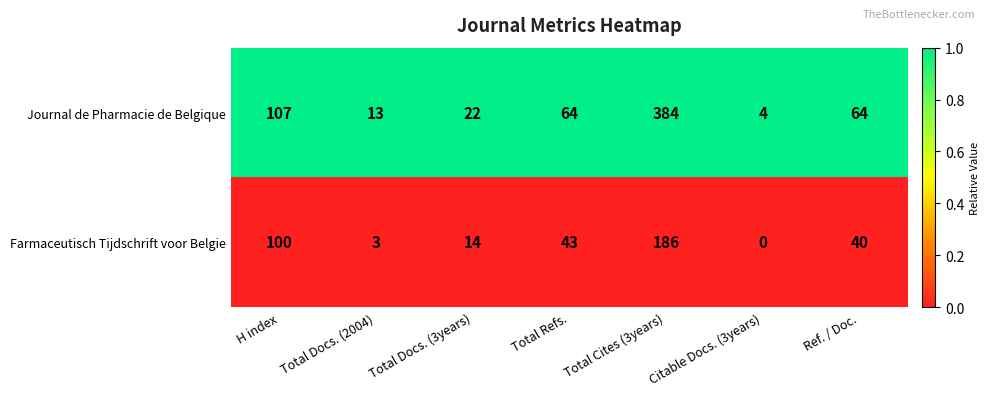

The value of Farmaceutisch Tijdschrift voor Belgie at Total Docs. (3years) is 8. True or false?

False